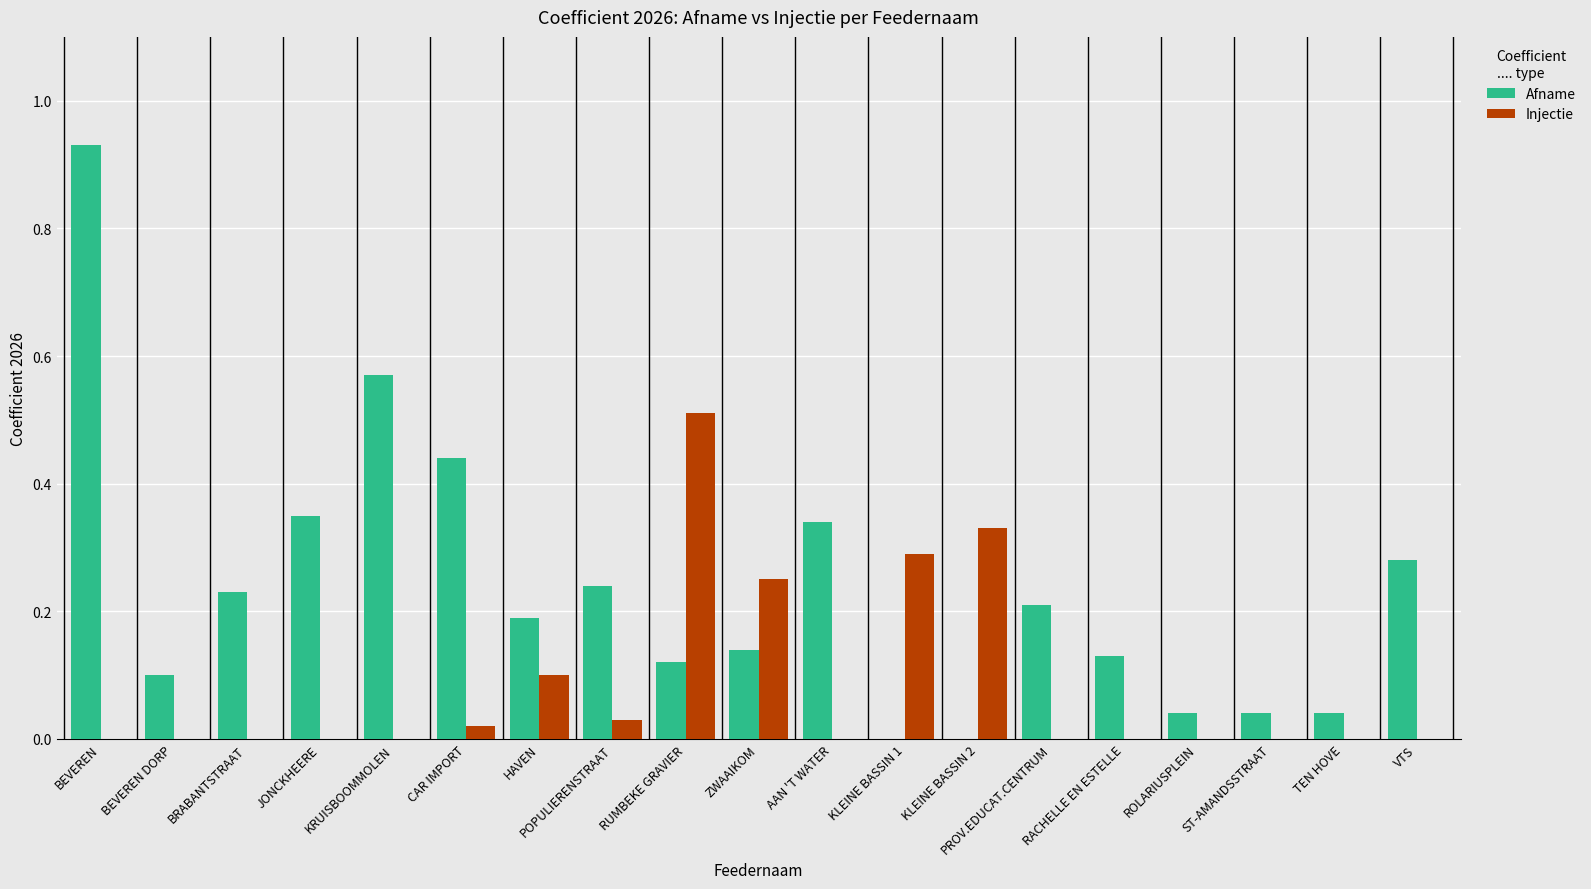

What is the sum of all Injectie values?

1.5